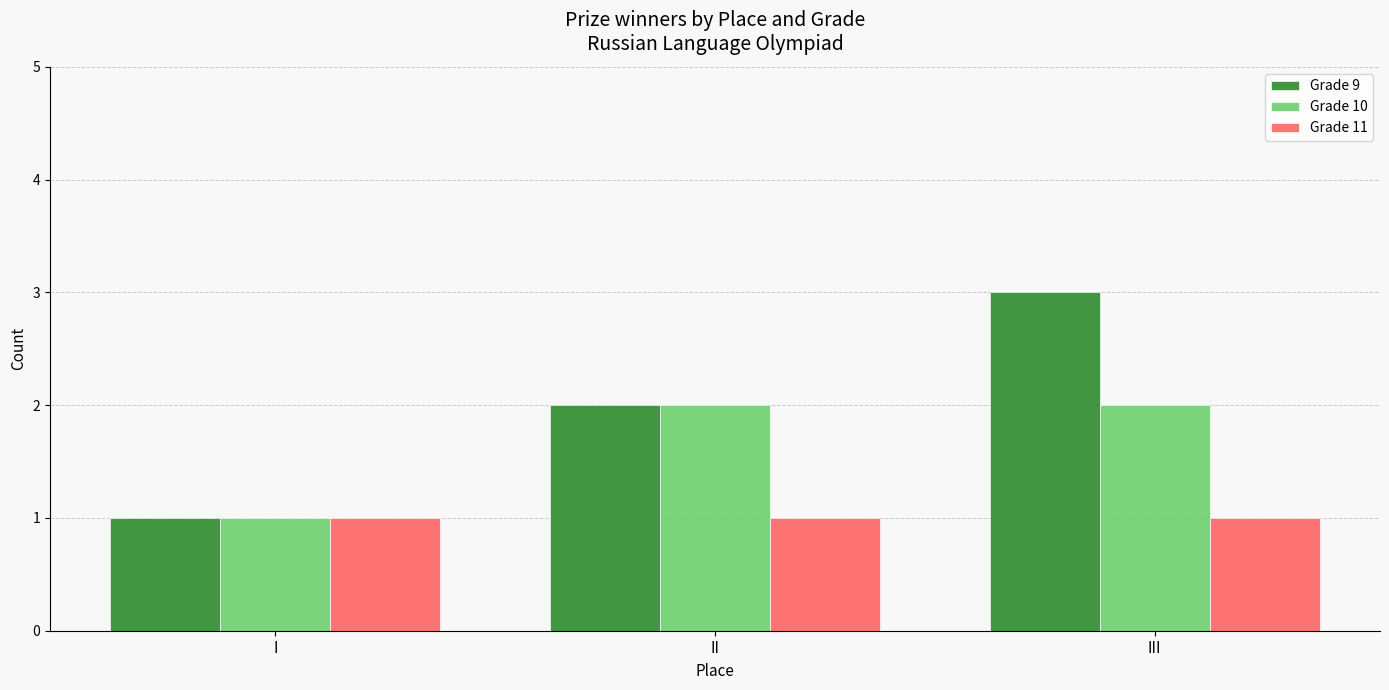

How many groups of bars are there?

3